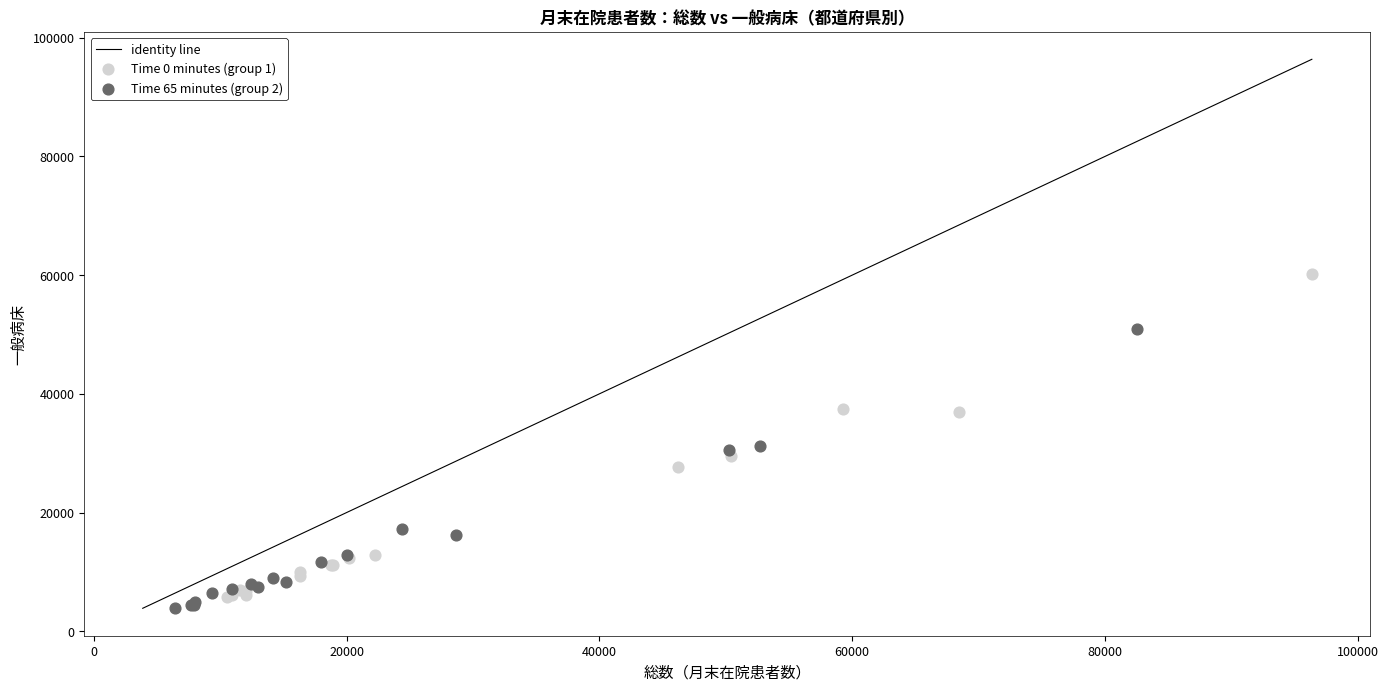

Which series contains the lowest Y value?

Time 65 minutes (group 2)